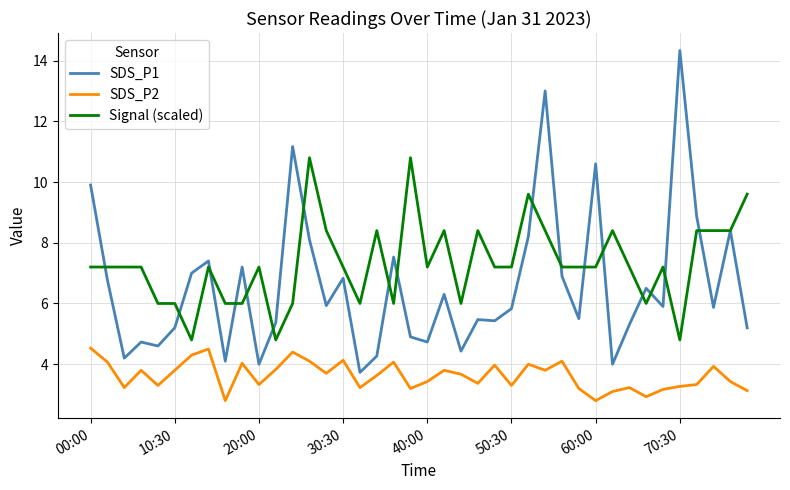

True or false: Signal (scaled) has more than 2 points higher than both neighbors.

True